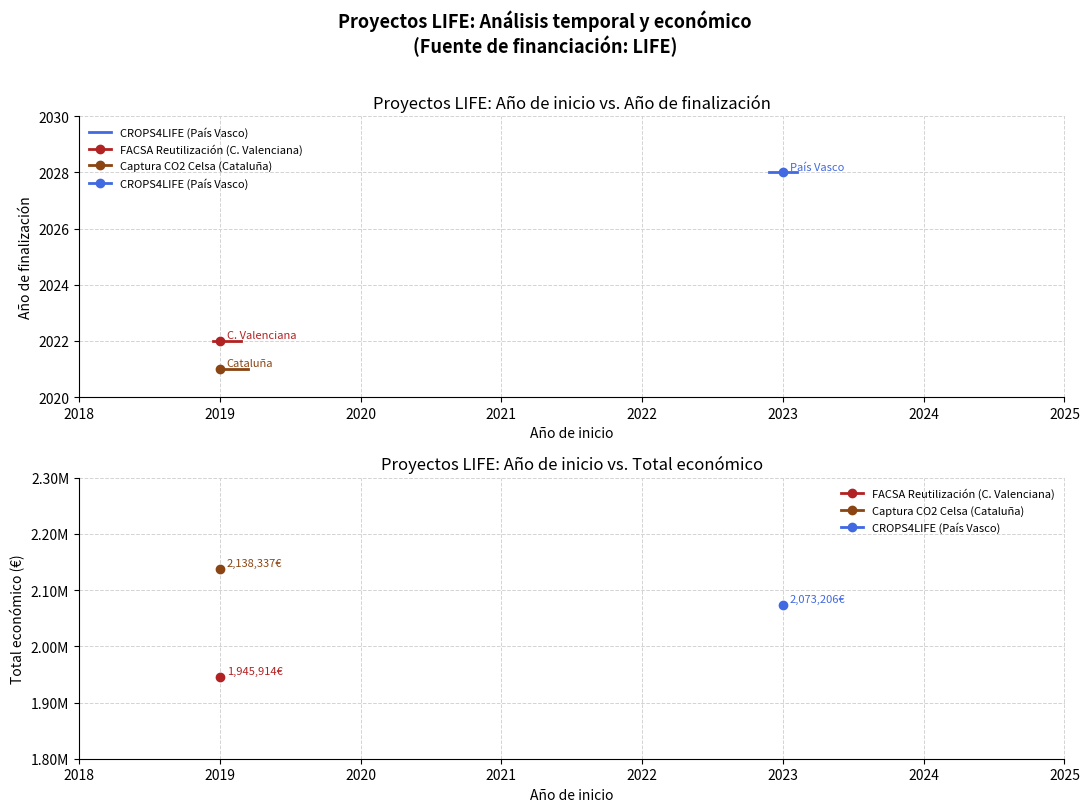

How many Año de finalización values are between 2021 and 2028?

3